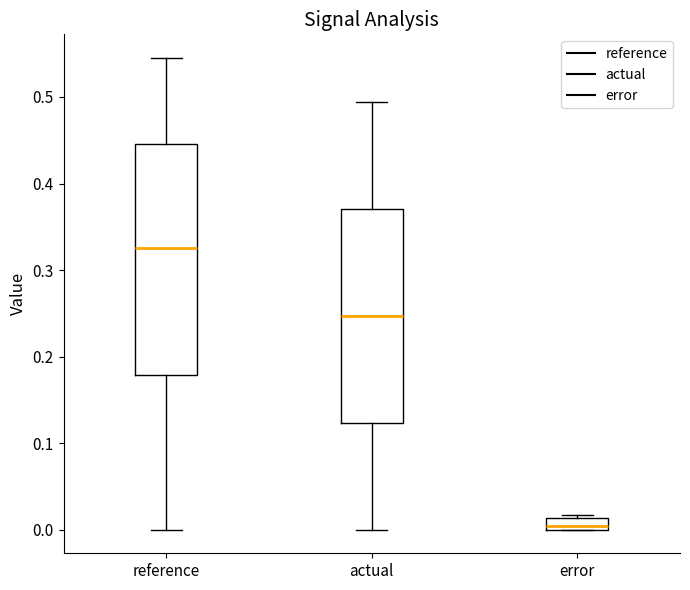

Where is the upper edge of the box for error on the y-axis? The values are not printed on the chart, so give them approximately, as read against the axis.

0.01